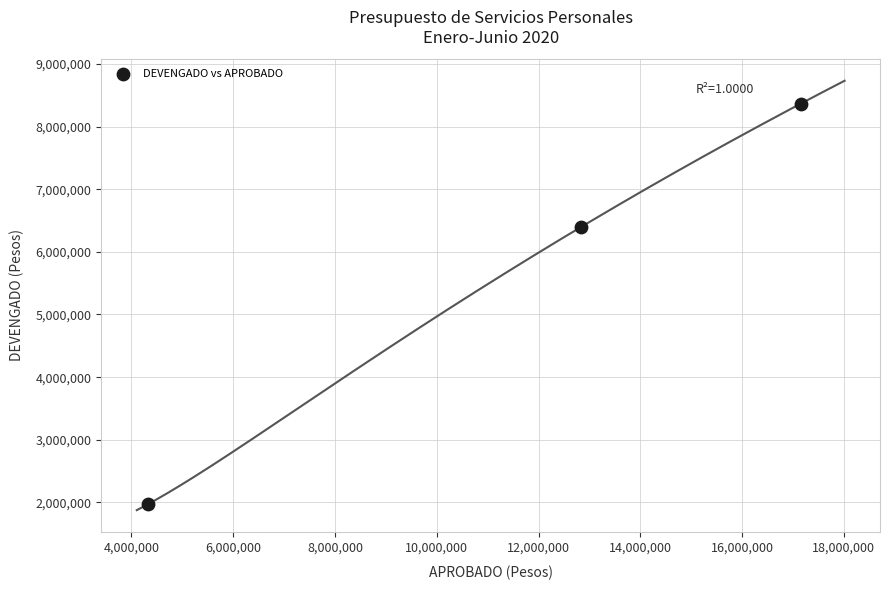

What is the range of Y values (max minus min)?

6396141